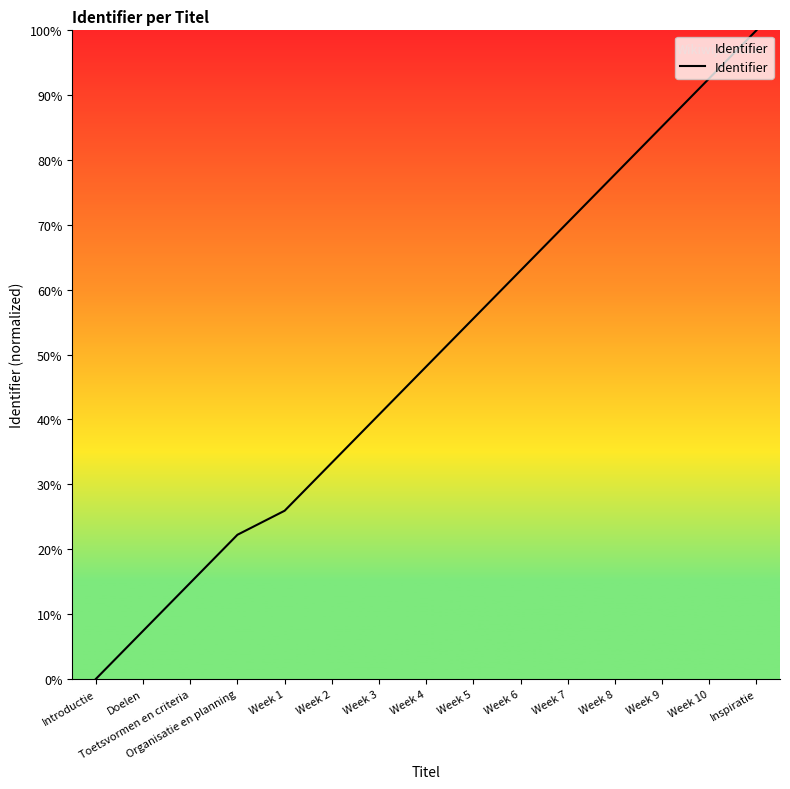

True or false: the data shows 70.4 at Week 7.

True